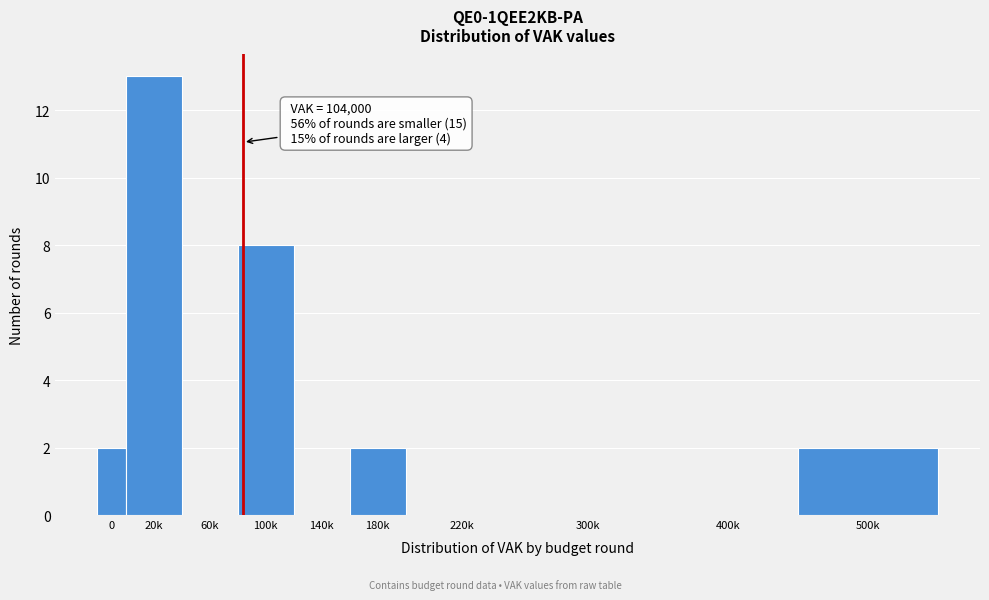

Reading left to right, extract all data points from this chart.

0=2	20k=13	60k=0	100k=8	140k=0	180k=2	220k=0	300k=0	400k=0	500k=2